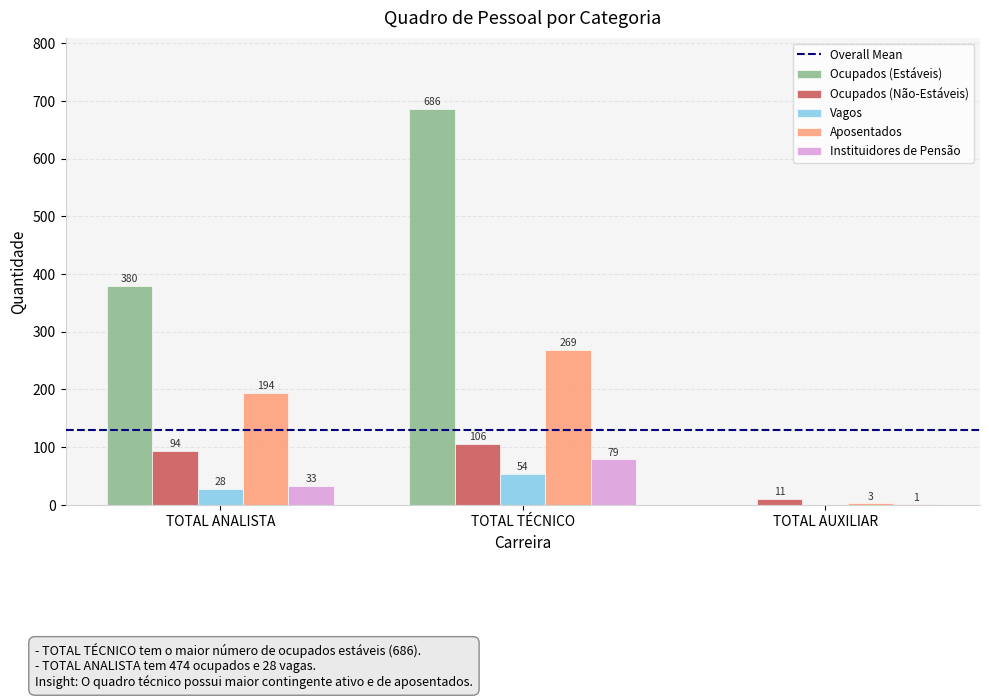

Is it true that Ocupados (Não-Estáveis) equals 73 at TOTAL TÉCNICO?

False